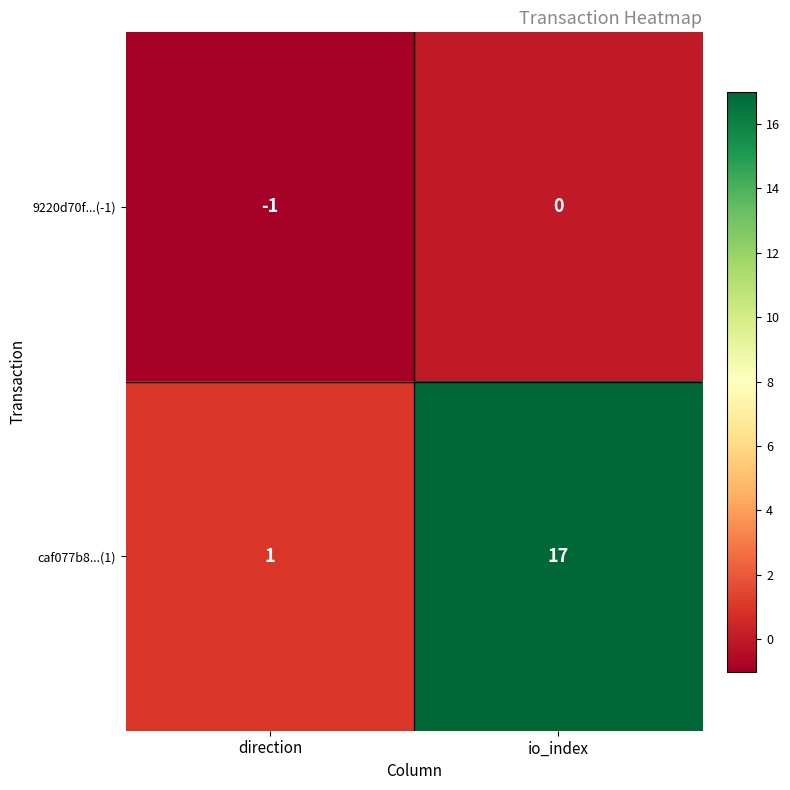

Rank the series at io_index from highest to lowest value.

caf077b8...(1), 9220d70f...(-1)